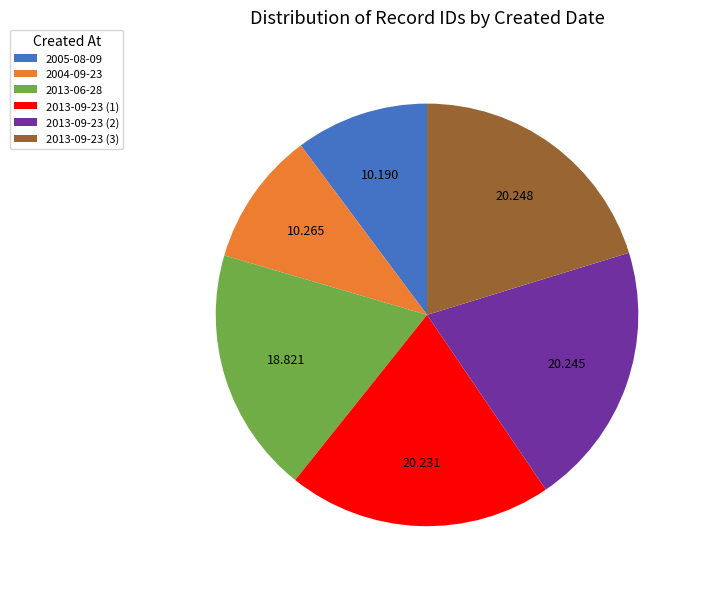

Does 2013-09-23 (3) represent more than half of the total?

No